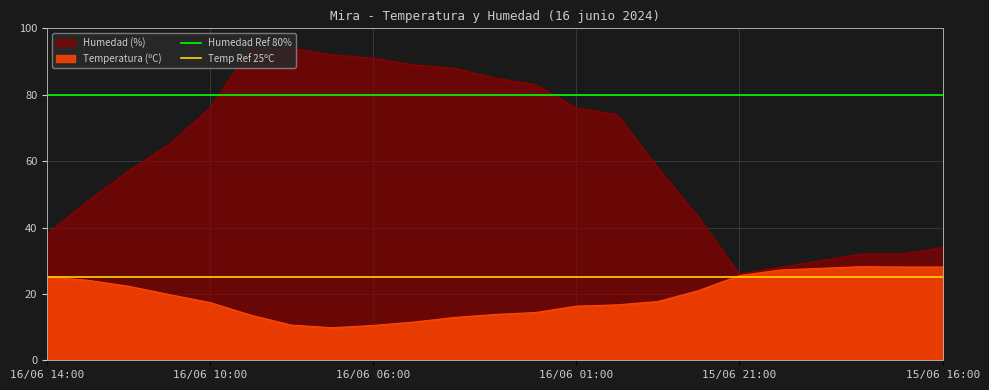

Is it true that Humedad Ref 80% equals 43 at 16/06 10:00?

False